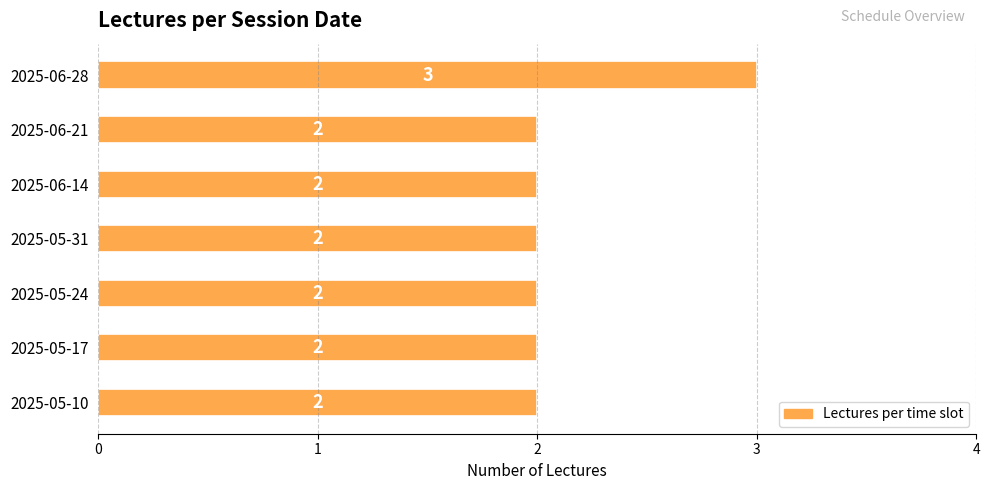

Does the chart contain any negative values?

No